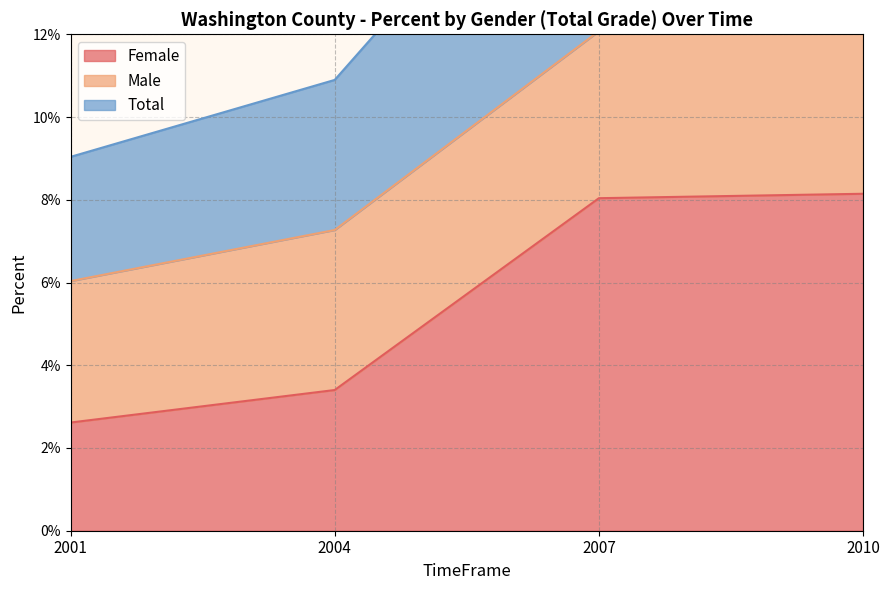

Which category has the highest value in the Total series?

2010